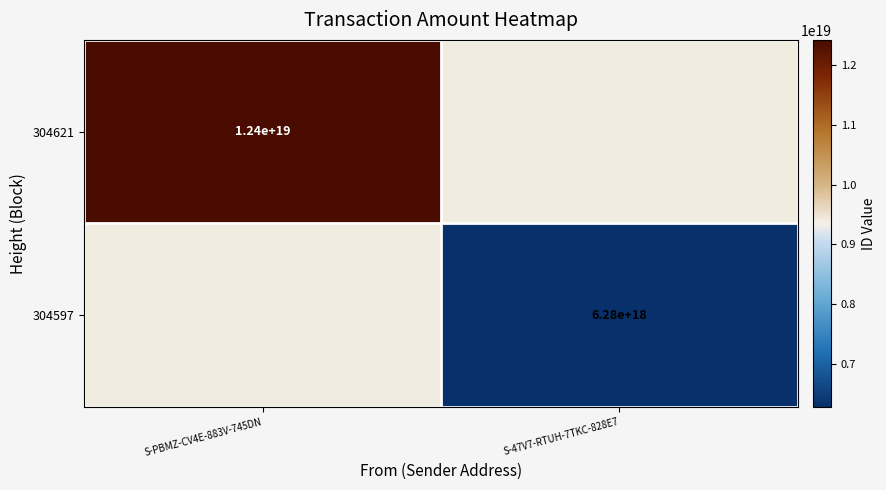

The 304597 series shows 9813966809002575872 at S-47V7-RTUH-7TKC-828E7. True or false?

False